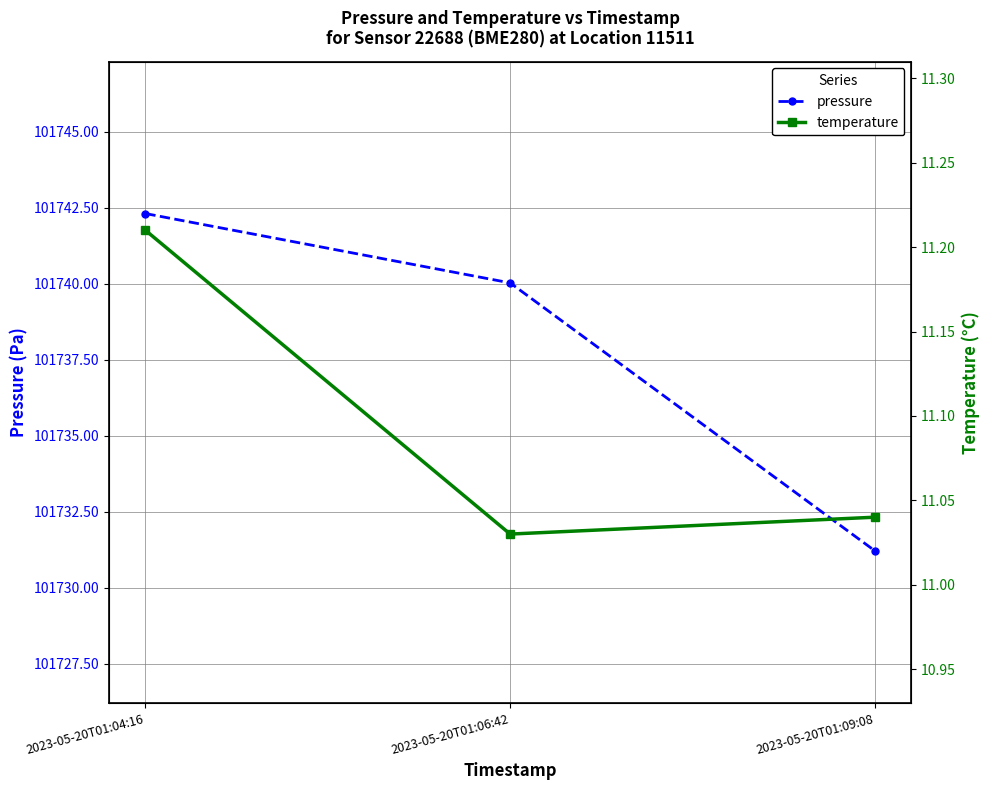

Reading left to right, transcribe all the data shown in this chart.

pressure: 101742.3	101740.0	101731.2
temperature: 11.2	11.0	11.0